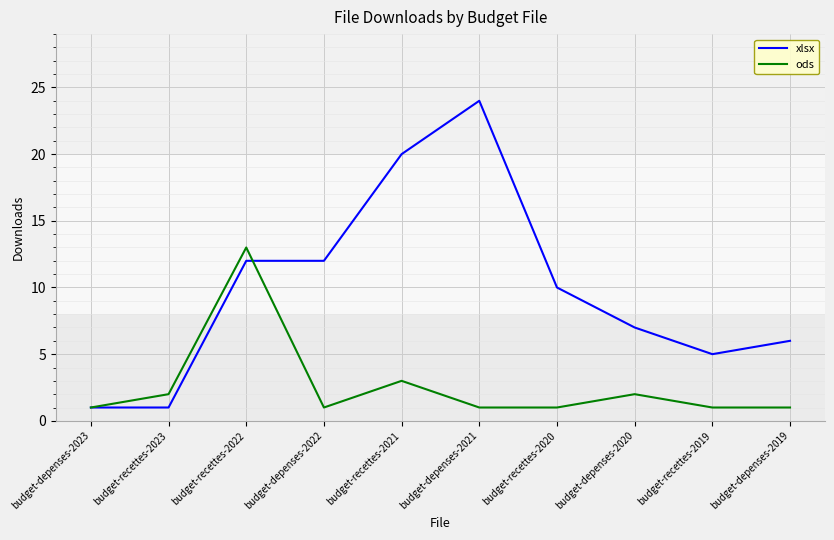

What is the highest value of the ods series?

13